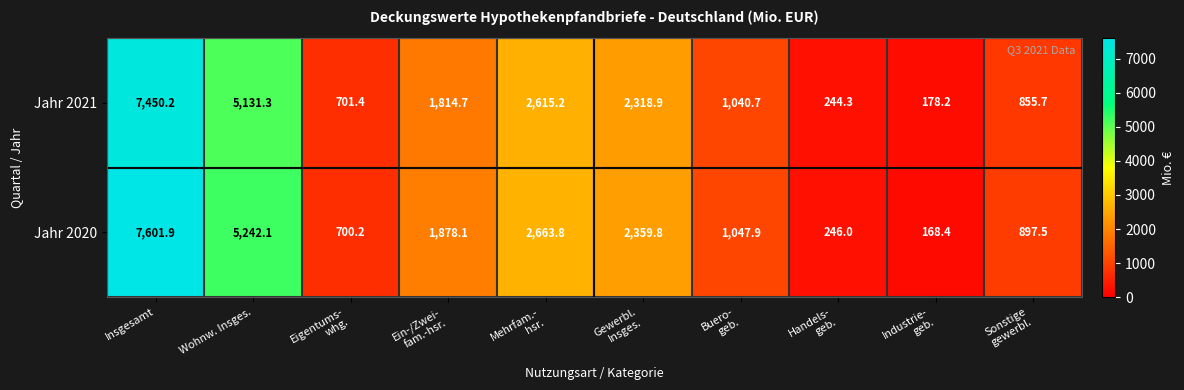

What is the difference between the highest and lowest values at Gewerbl.
Insges.?

40.9